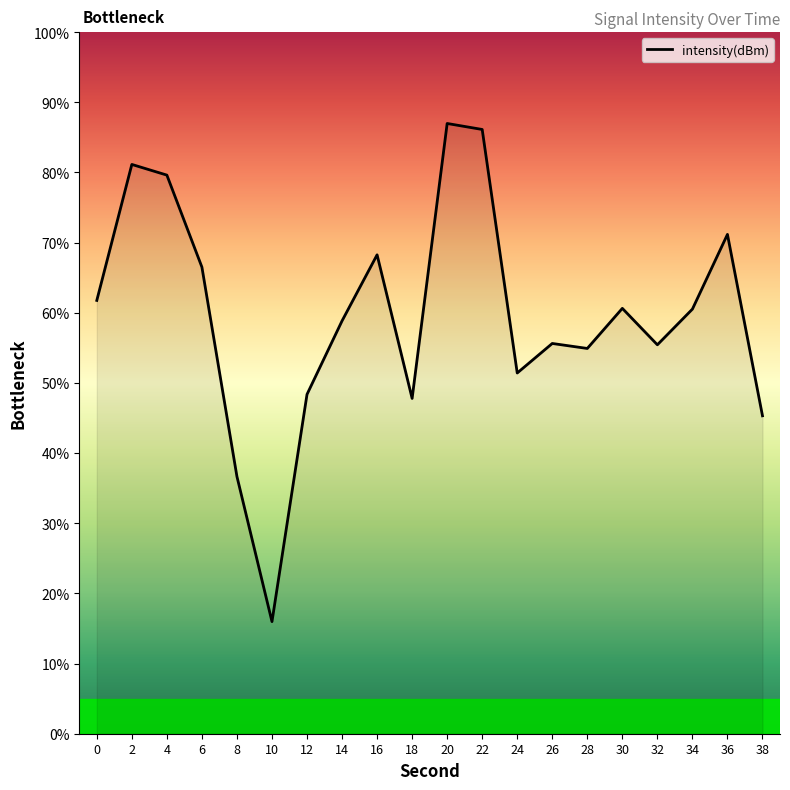

The chart shows a value of 60.5 at 34. True or false?

True